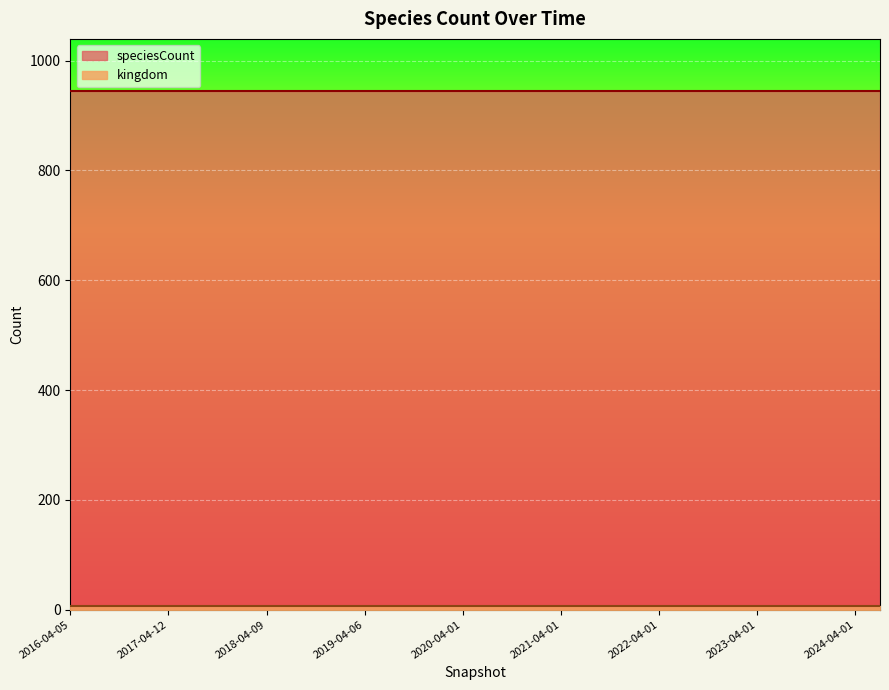

True or false: speciesCount has more than 1 points higher than both neighbors.

False